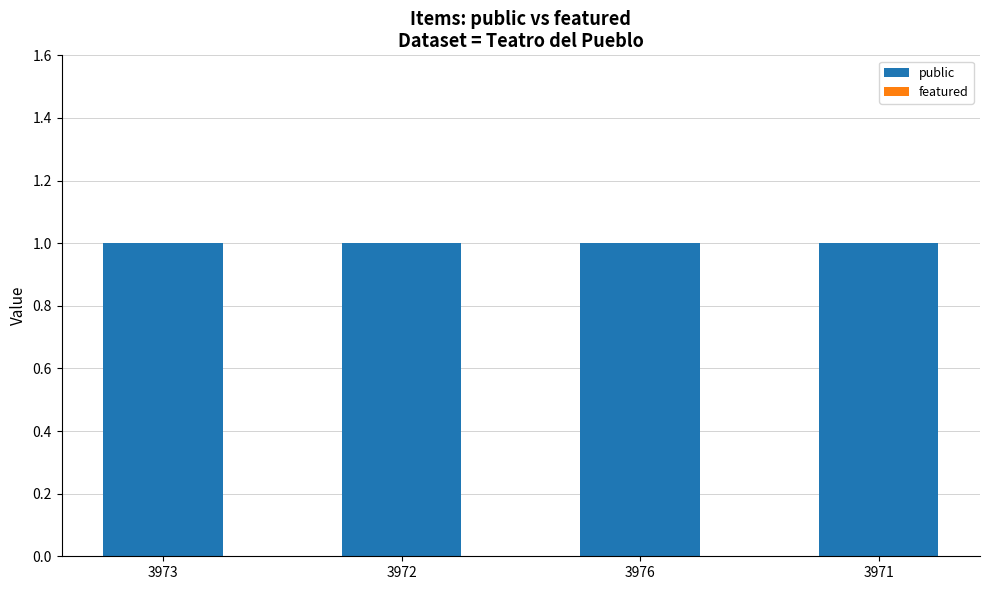

What is the value of the public bar at the 4th from the left?

1